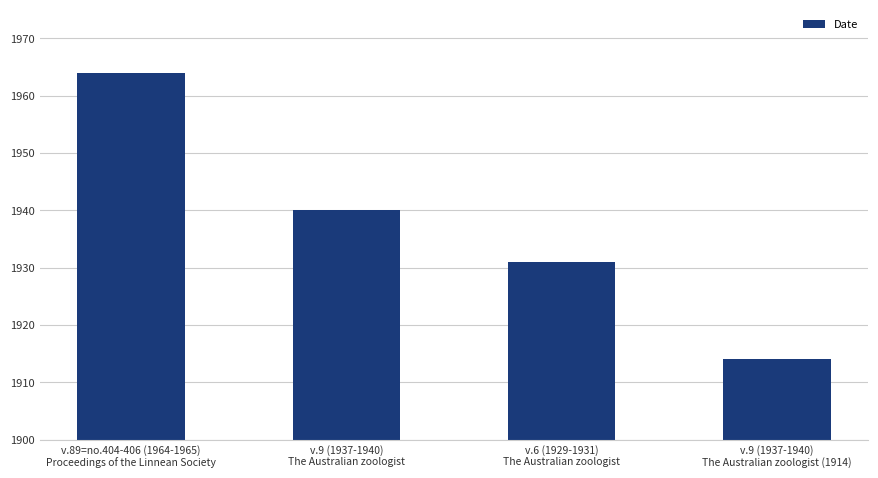

How many series are shown in this chart?

1